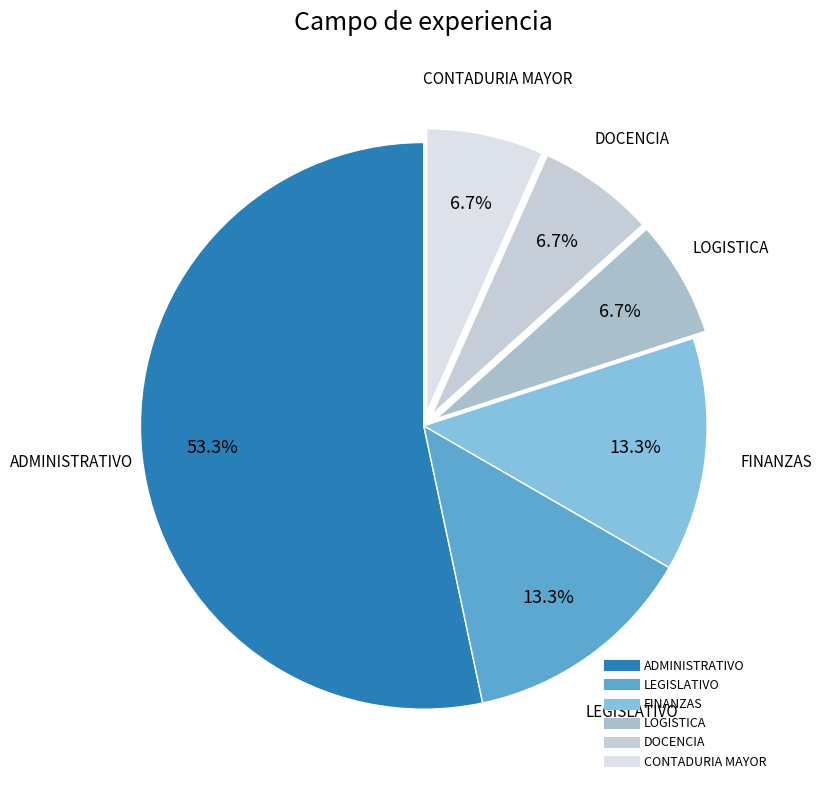

True or false: LOGISTICA accounts for 14% of the total.

False